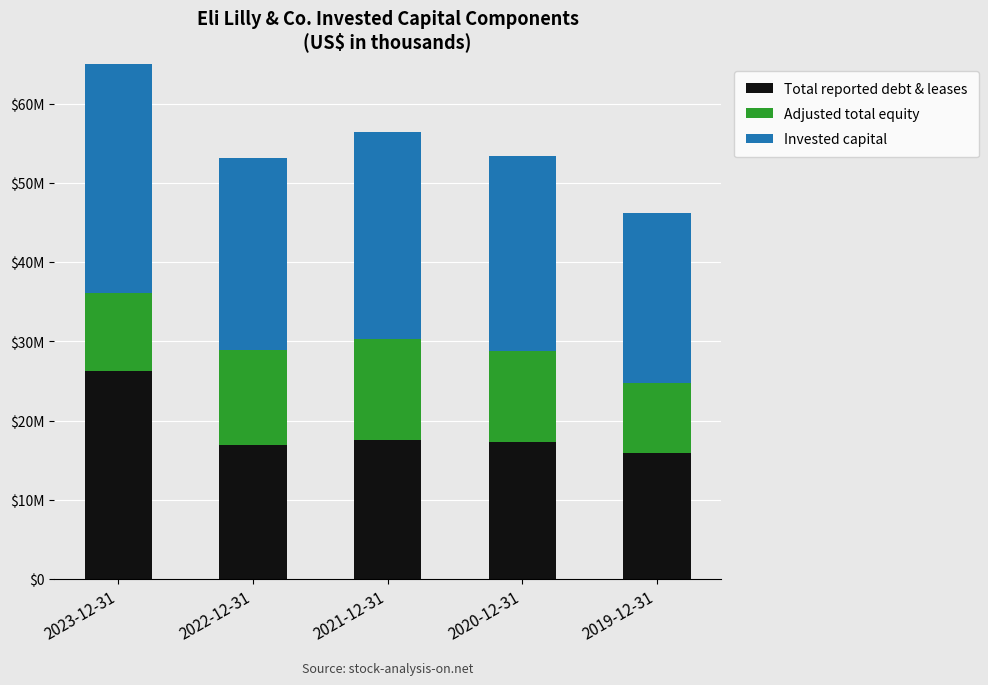

Rank the series at 2019-12-31 from highest to lowest value.

Invested capital, Total reported debt & leases, Adjusted total equity